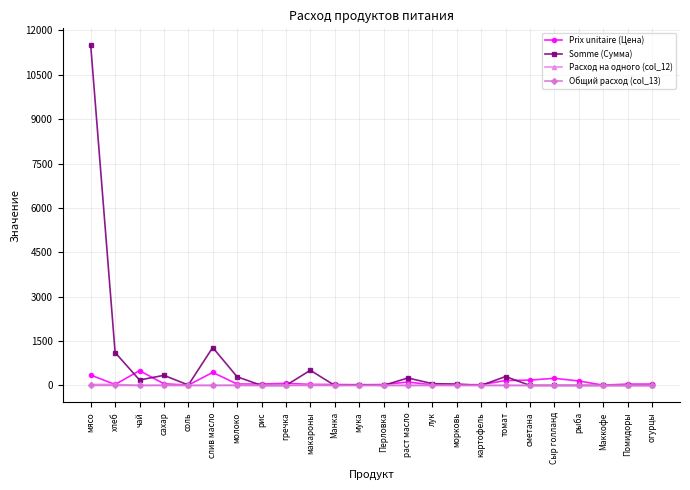

Does the chart display data point markers on the line(s)?

Yes